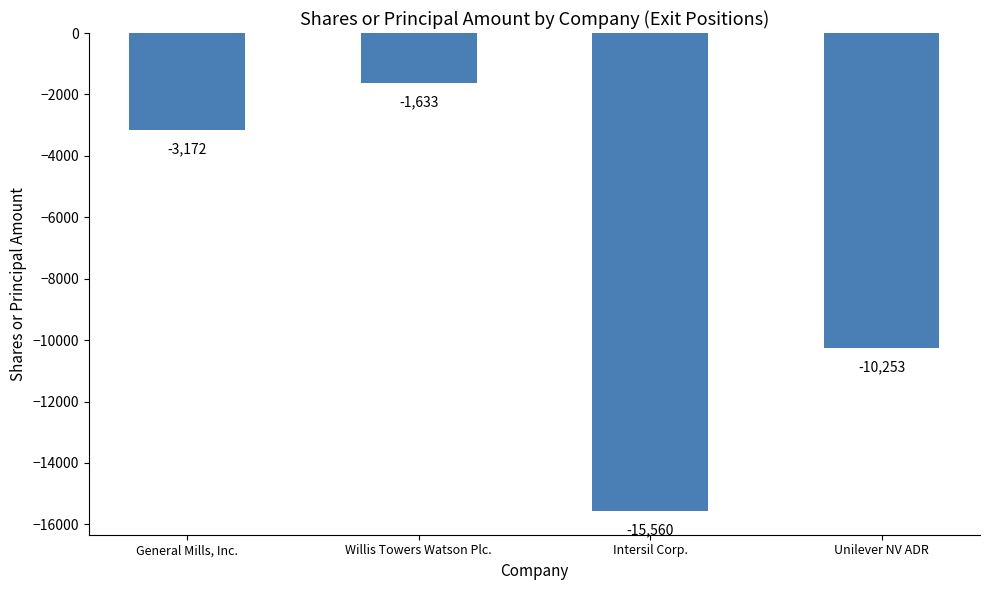

Where is the data nearest to the value -8596?

Unilever NV ADR